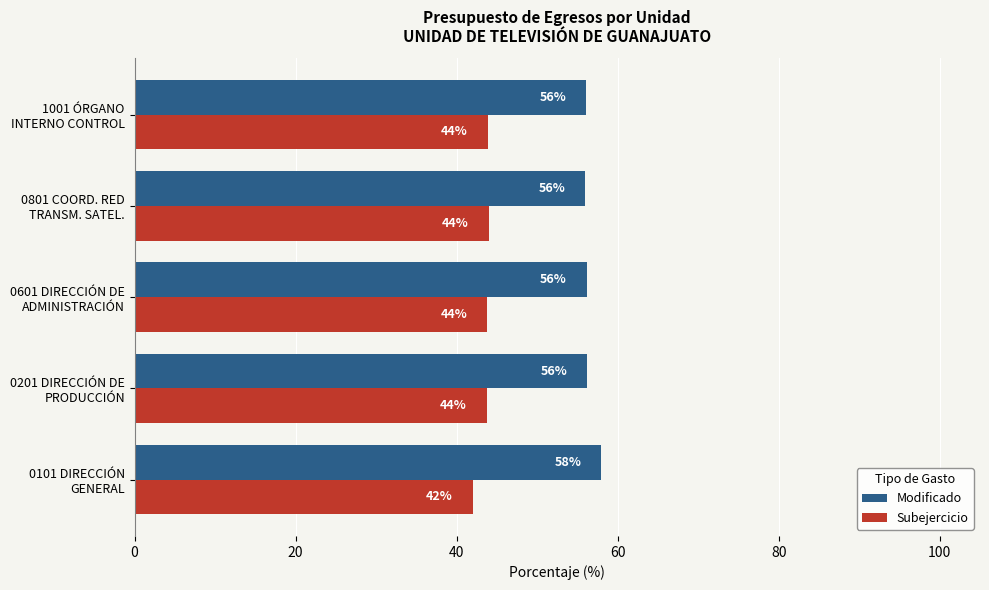

Which series has the largest total across all categories?

Modificado